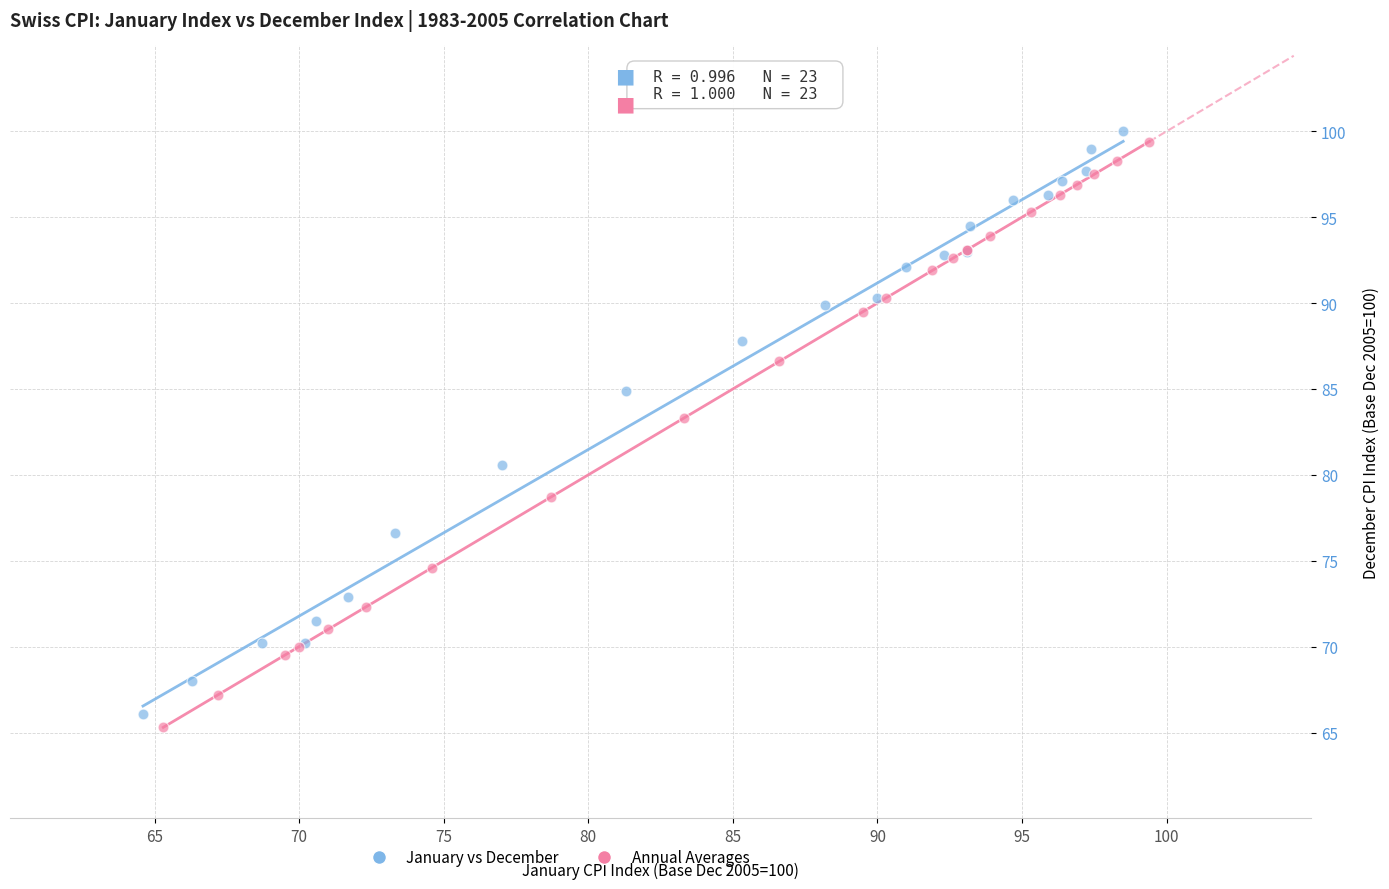

What are all the series names shown in the legend?

January vs December, Annual Averages